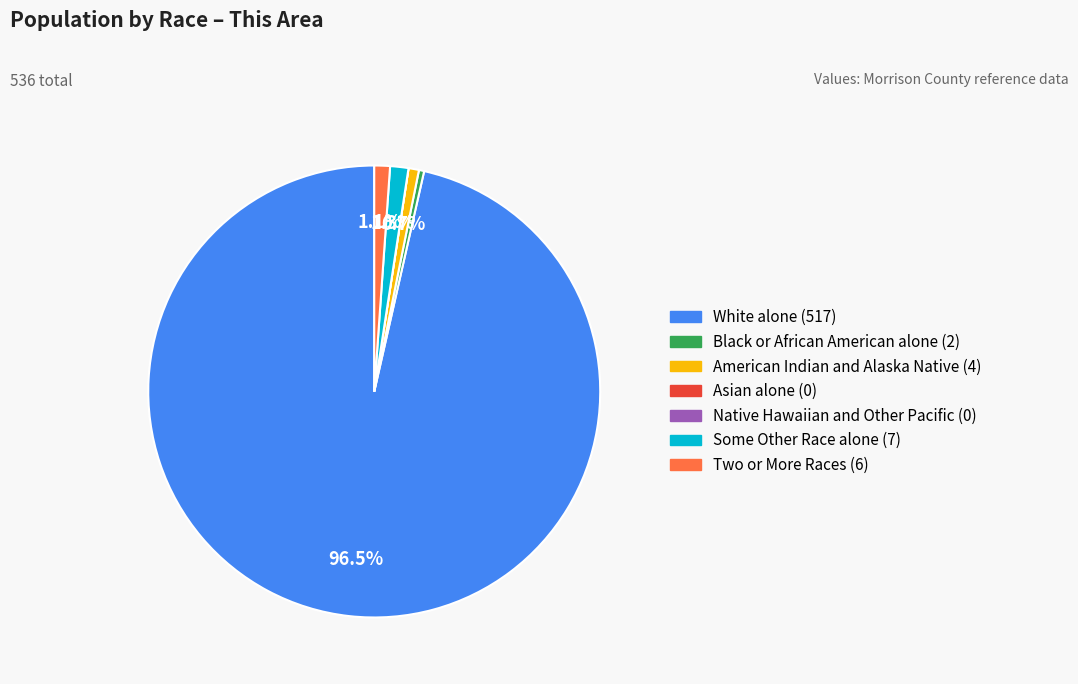

Is the sum of American Indian and Alaska Native and White alone greater than half?

Yes